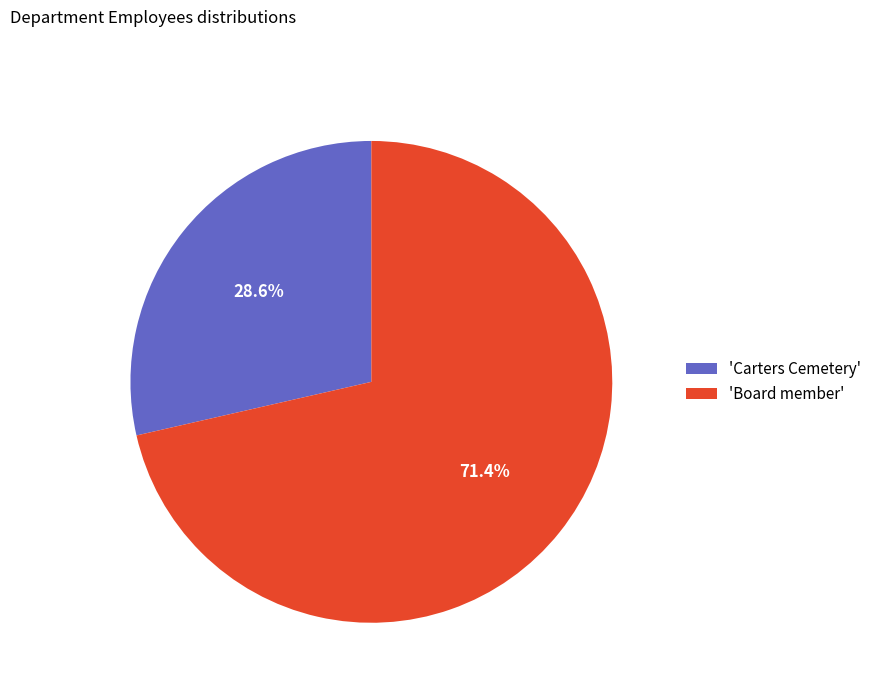

Which category accounts for the majority?

'Board member'